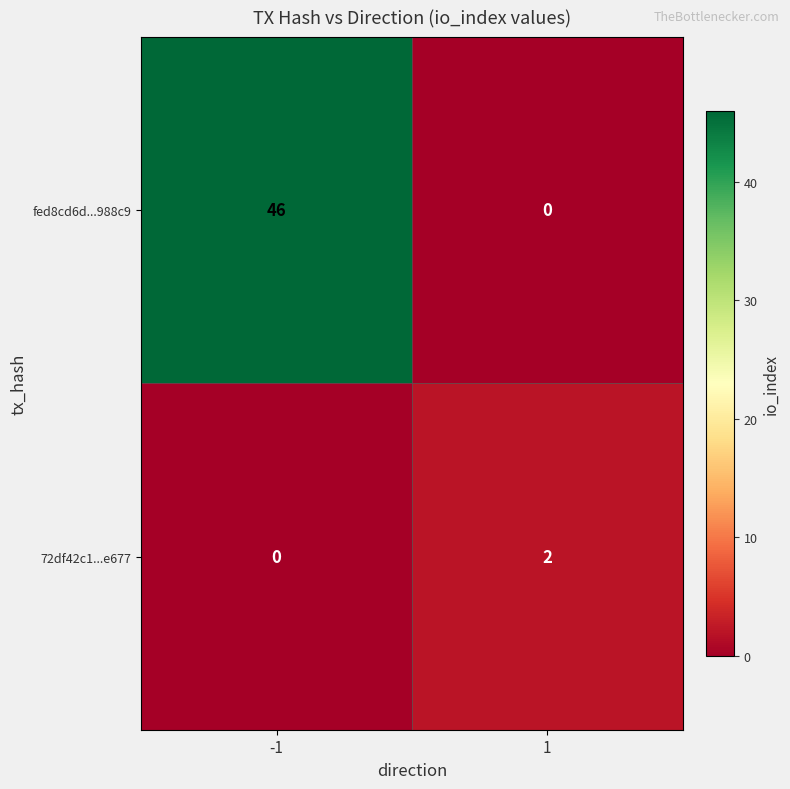

Which series has the largest total across all categories?

fed8cd6d...988c9